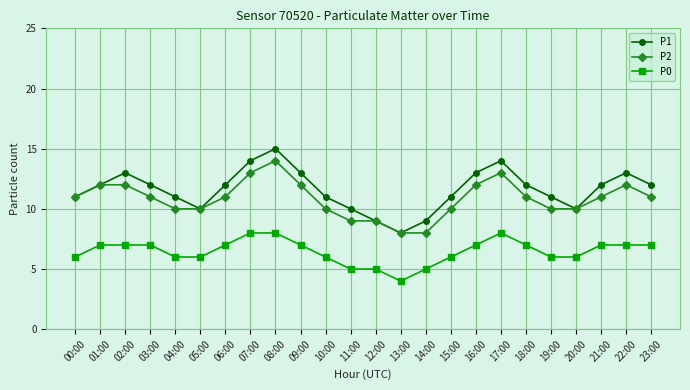

How many interior local peaks does the P1 series have?

4